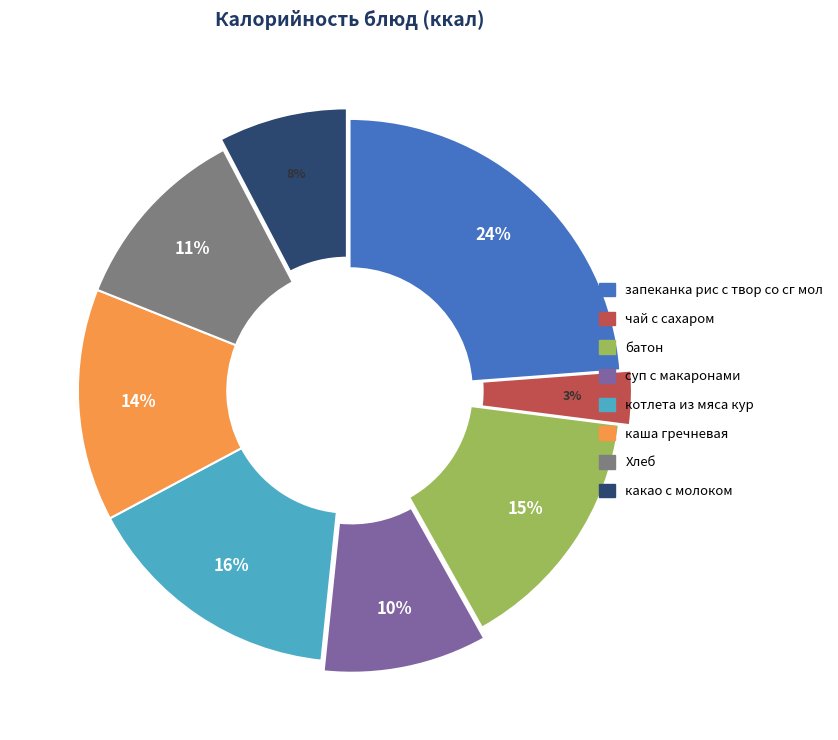

How many slices are in this pie chart?

8